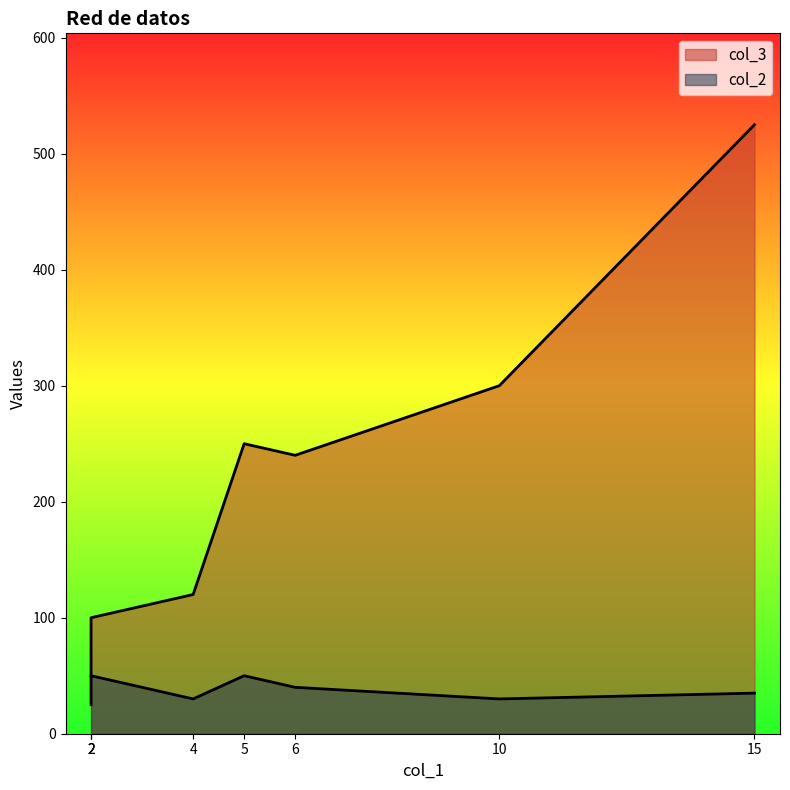

True or false: col_2 and col_3 cross at least once.

False